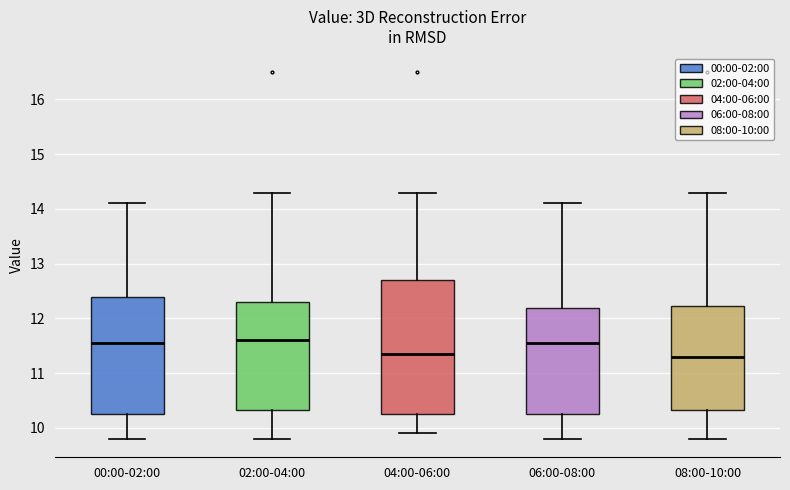

Where does the lower whisker of the box for 08:00-10:00 end on the y-axis? The values are not printed on the chart, so give them approximately, as read against the axis.

9.8